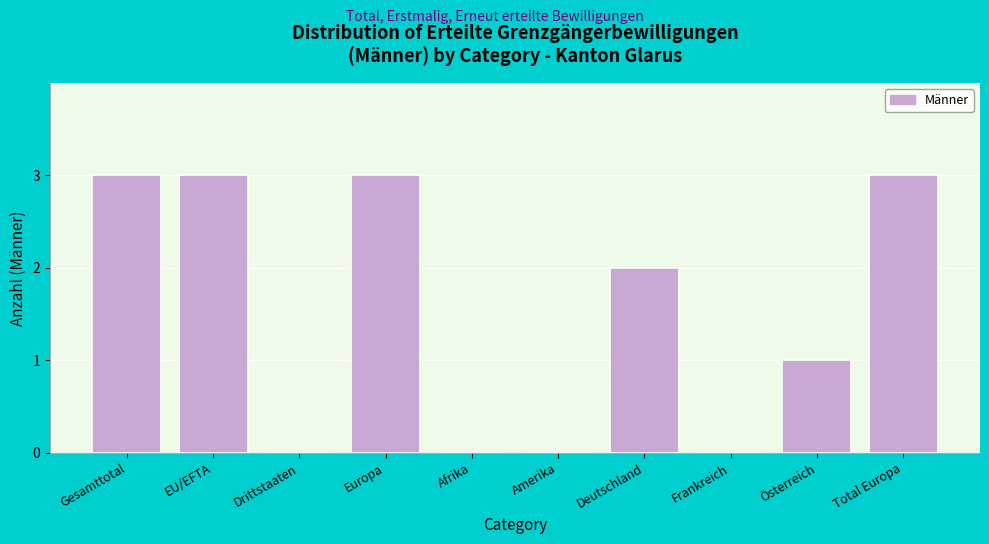

Reading left to right, what are all the values shown in this chart?

Gesamttotal=3	EU/EFTA=3	Drittstaaten=0	Europa=3	Afrika=0	Amerika=0	Deutschland=2	Frankreich=0	Österreich=1	Total Europa=3